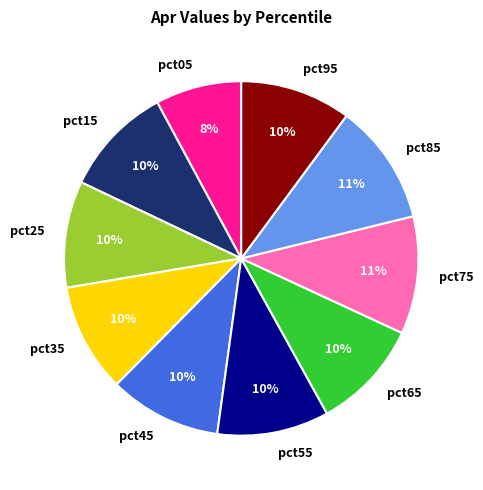

To the nearest percent, what is the difference between the pct45 and pct85 slice percentages?

1%